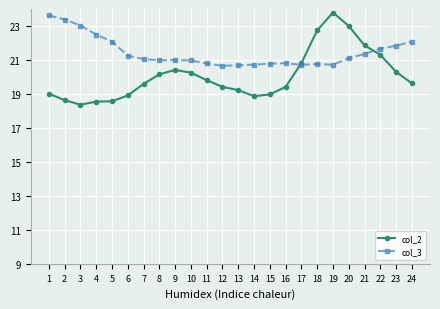

What value does the col_3 series have at 8?

21.0